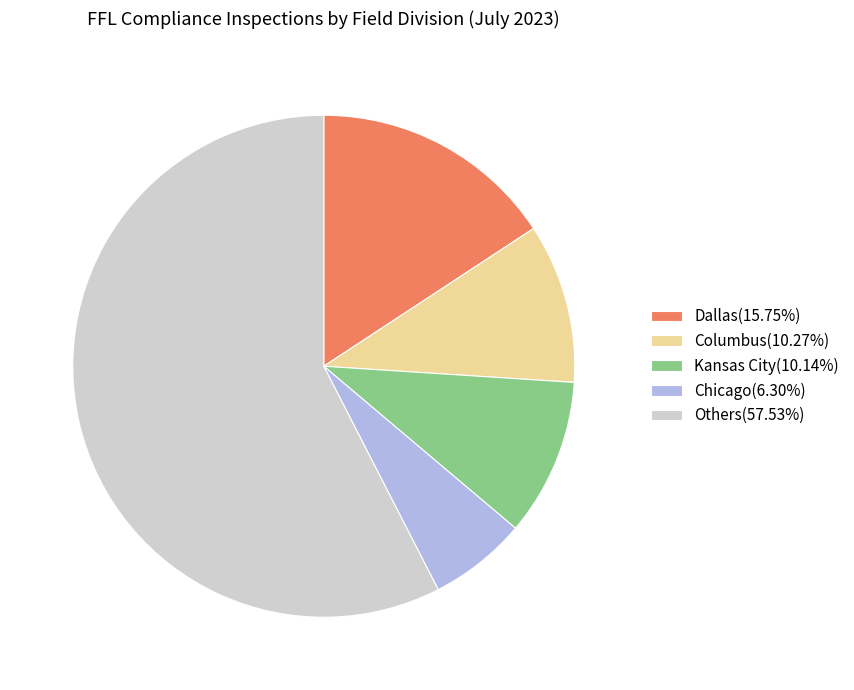

Approximately how many times larger is the value at Others(57.53%) compared to Chicago(6.30%)?

9.1